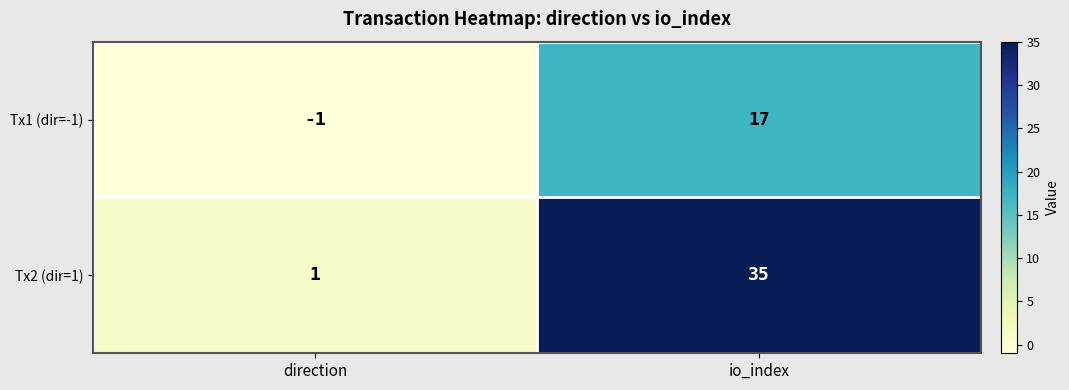

Count the number of data series in this chart.

2